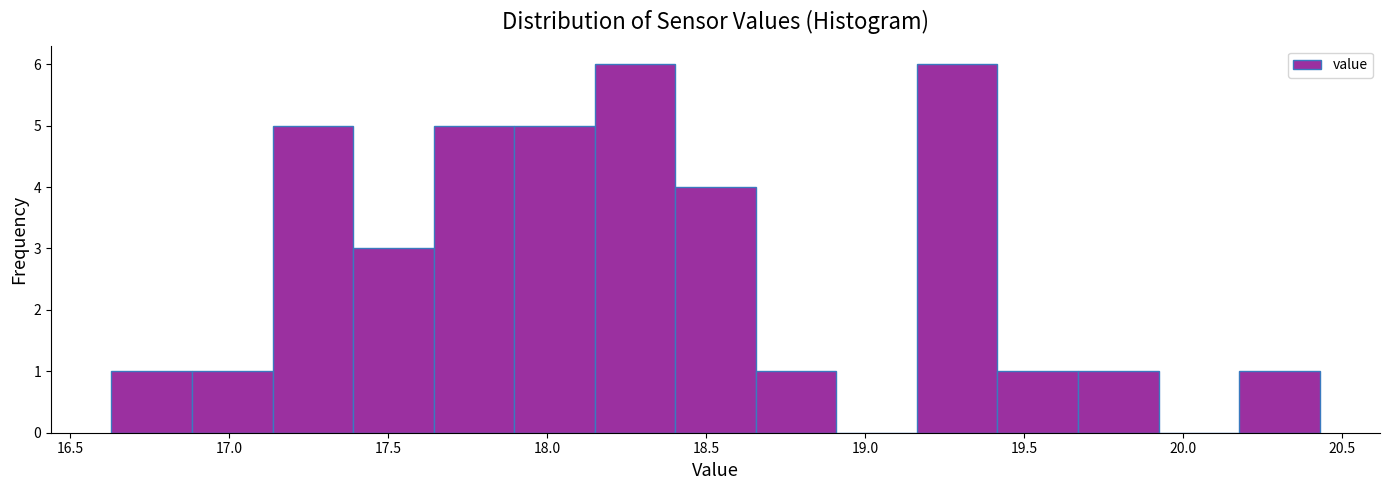

Reading left to right, transcribe this chart: for each bar, give the range it covers on the x-axis and its height. Neither the bar edges nor the heights are printed on the chart, so give them approximately, as read against the axes.

16.65 to 16.90: 1
16.90 to 17.15: 1
17.15 to 17.40: 5
17.40 to 17.65: 3
17.65 to 17.90: 5
17.90 to 18.15: 5
18.15 to 18.40: 6
18.40 to 18.65: 4
18.65 to 18.90: 1
18.90 to 19.15: 0
19.15 to 19.40: 6
19.40 to 19.65: 1
19.65 to 19.90: 1
19.90 to 20.20: 0
20.20 to 20.45: 1